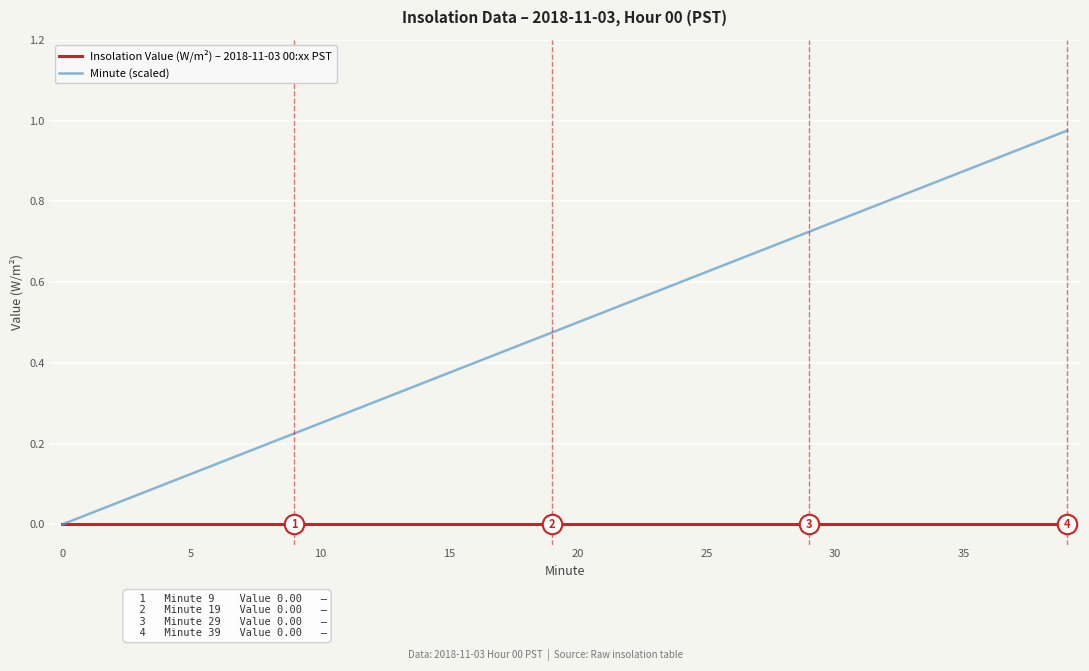

Does the chart display data point markers on the line(s)?

No